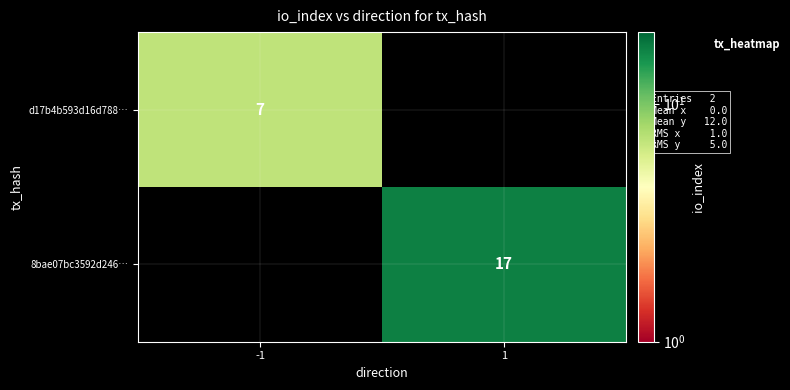

The d17b4b593d16d788… series shows 10.4 at -1. True or false?

False